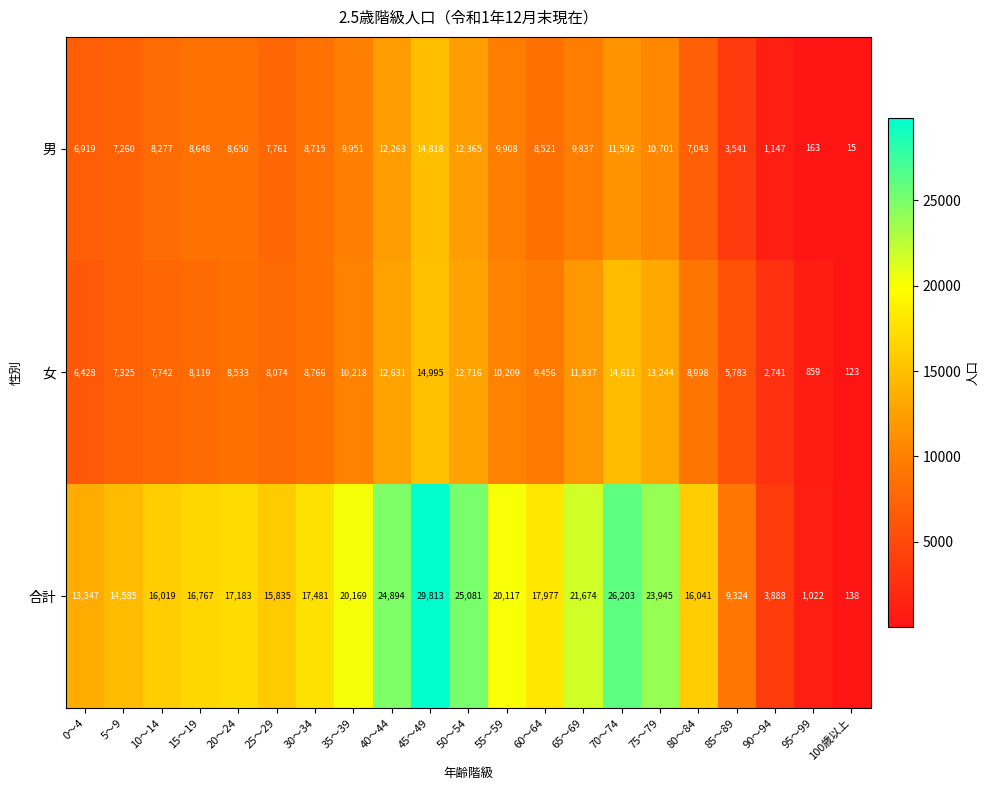

What is the difference between the 男 values at 35～39 and 40～44?

2312